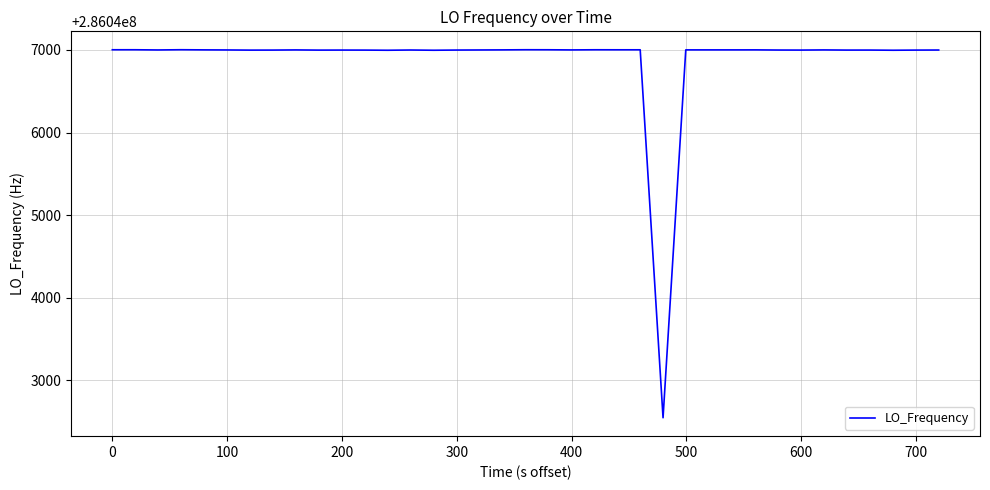

What is the difference between the maximum and minimum values?

4457.4